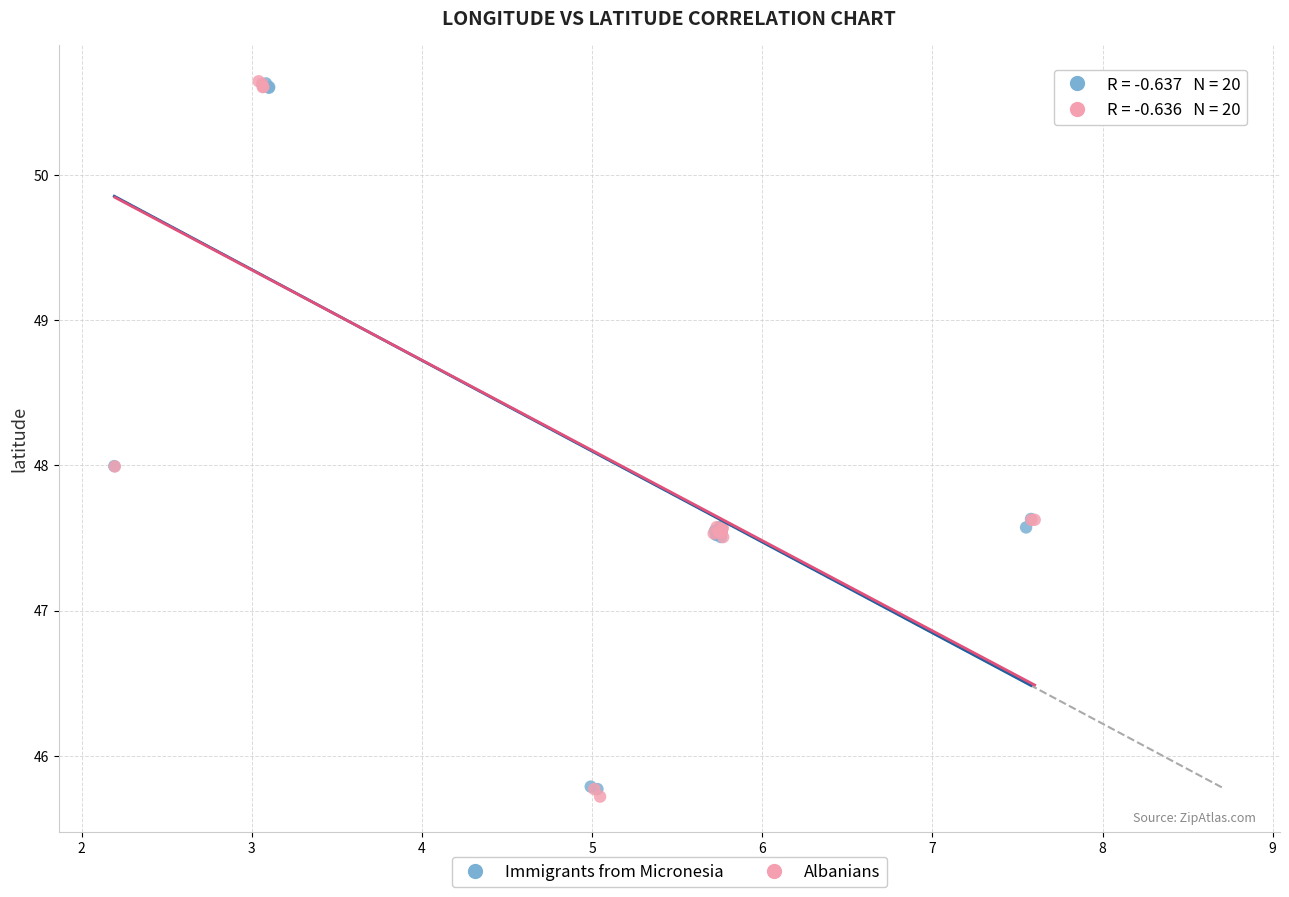

What are all the series names shown in the legend?

Immigrants from Micronesia, Albanians